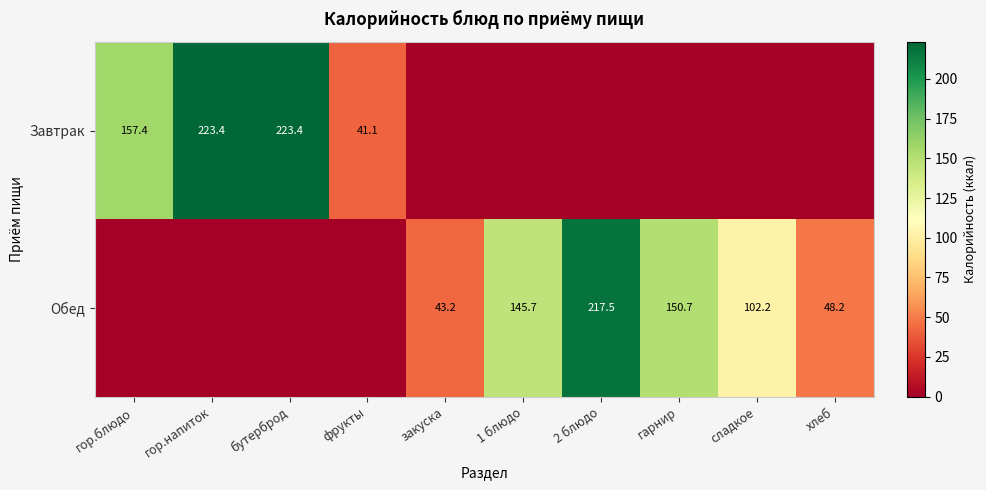

True or false: Завтрак has a value of 16.4 at фрукты.

False